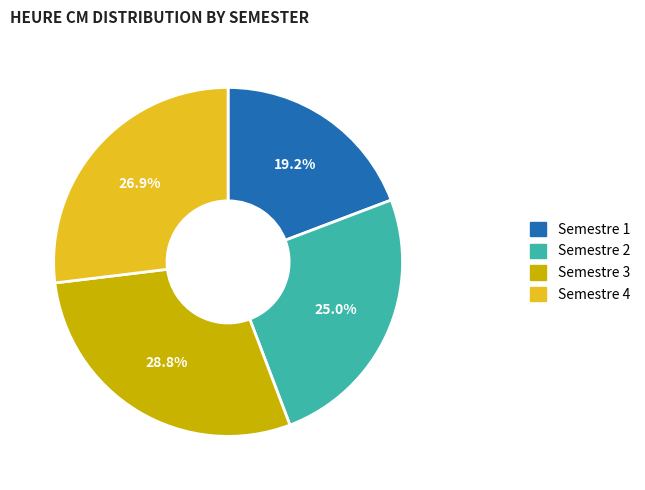

Is there any slice that represents more than half of the pie?

No